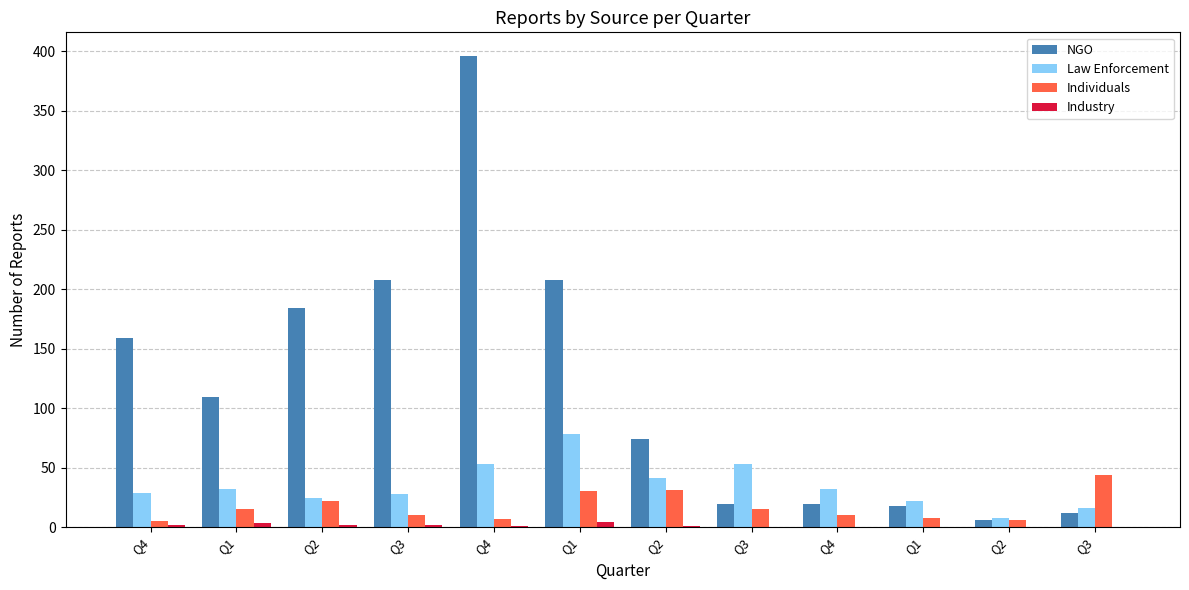

Rank the categories by Industry value from highest to lowest.

Q1, Q1, Q4, Q2, Q3, Q4, Q2, Q3, Q4, Q1, Q2, Q3